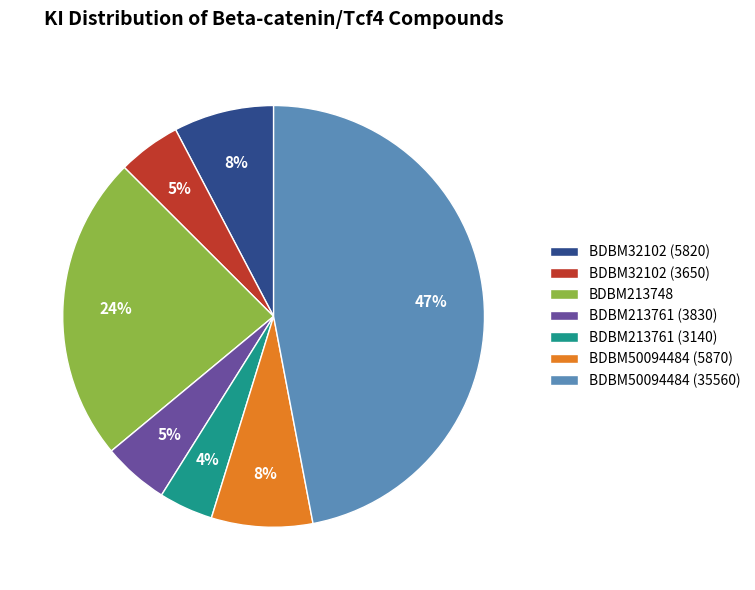

Which category has the biggest portion of the pie?

BDBM50094484 (35560)